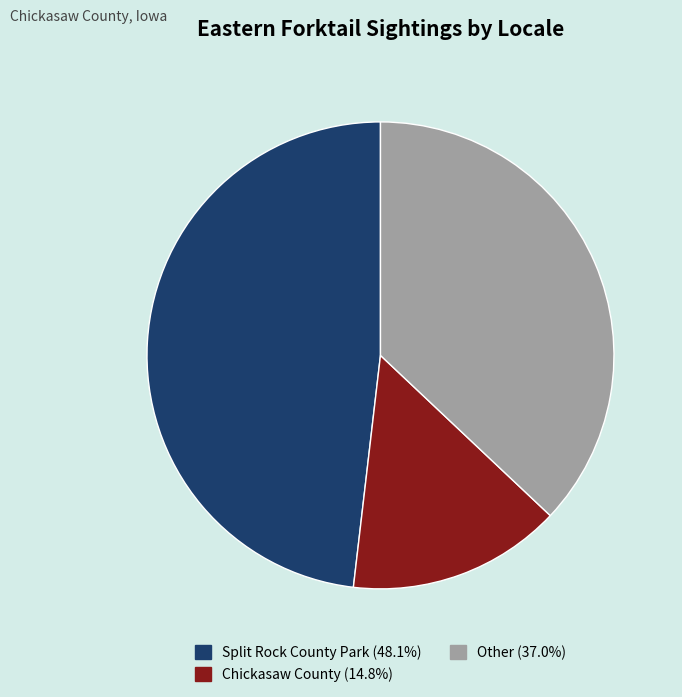

Does any single category account for the majority?

No